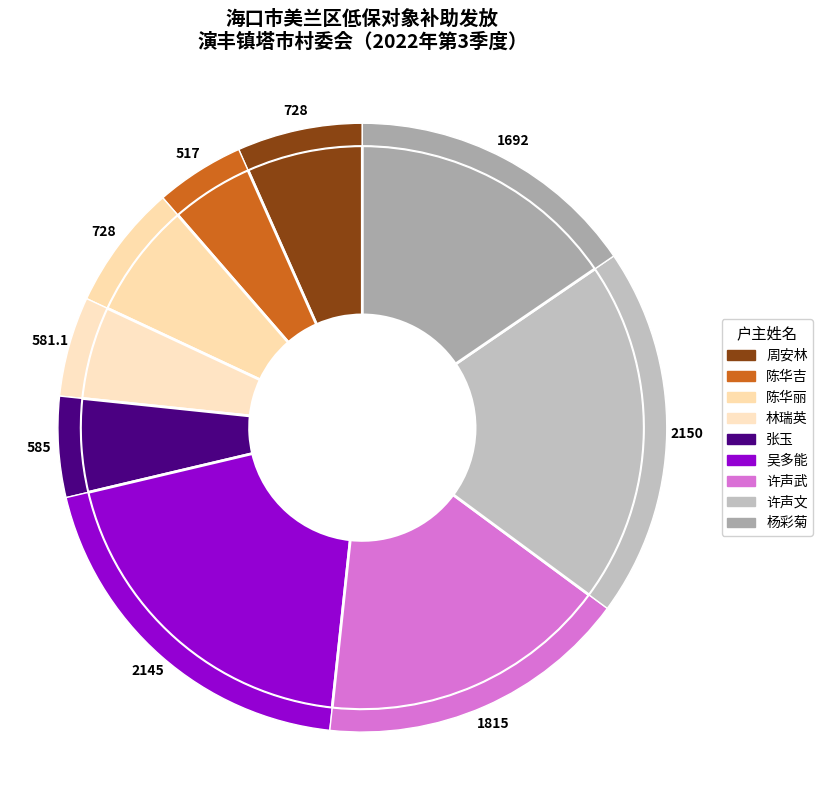

How many slices are in this pie chart?

9